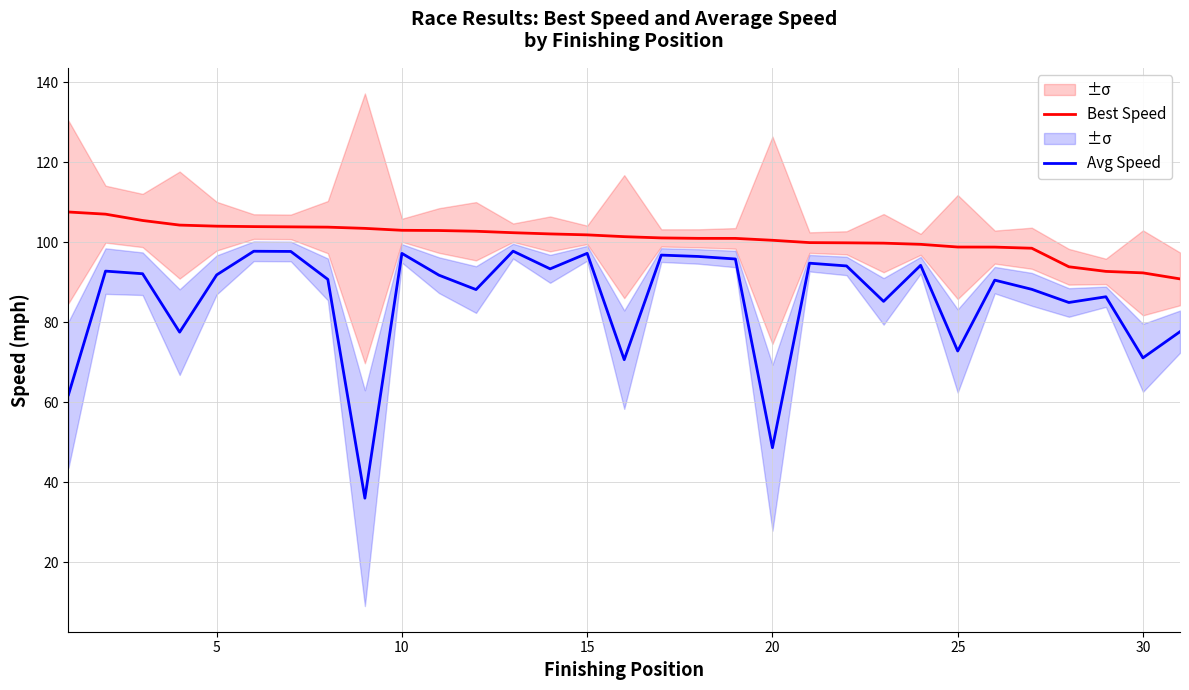

Rank the series by their average value, from highest to lowest.

Best Speed, Avg Speed